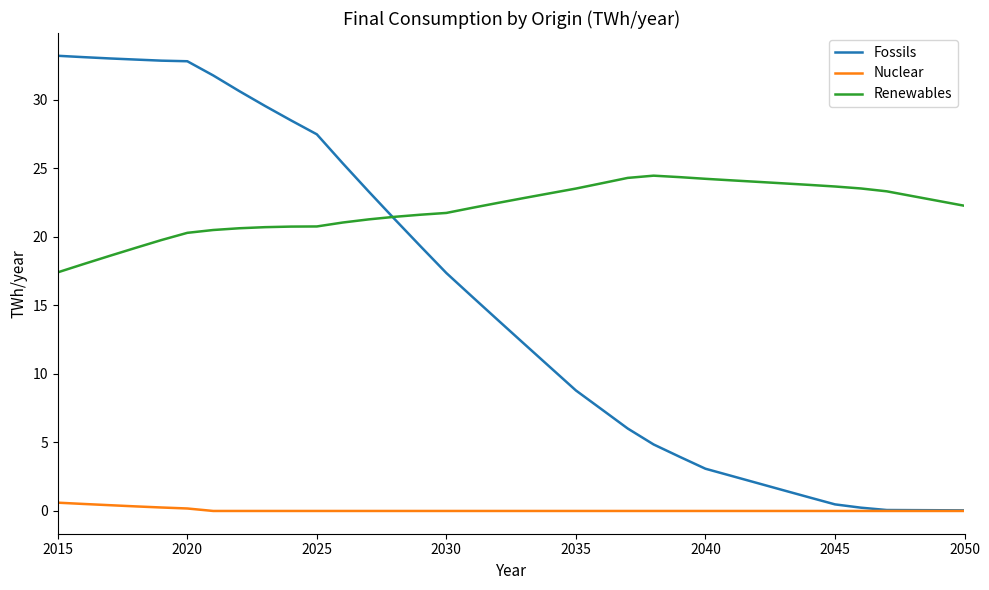

What is the maximum value for Fossils?

33.2